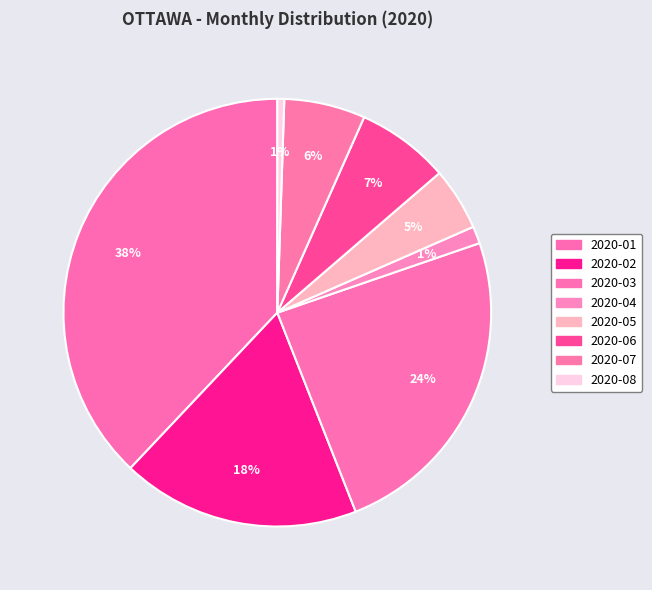

What is the largest slice in the pie chart?

2020-01